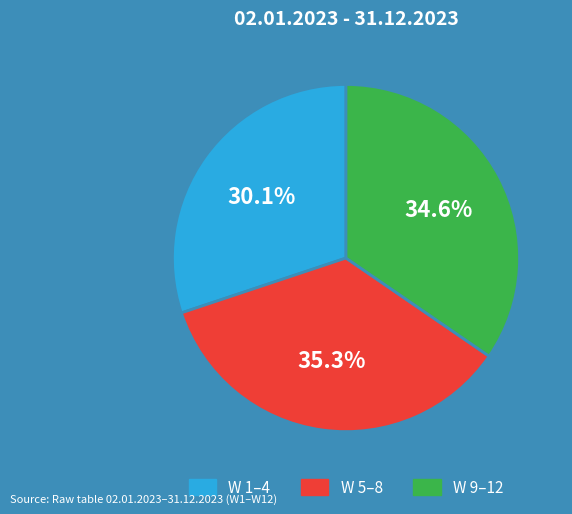

Is there any slice that represents more than half of the pie?

No